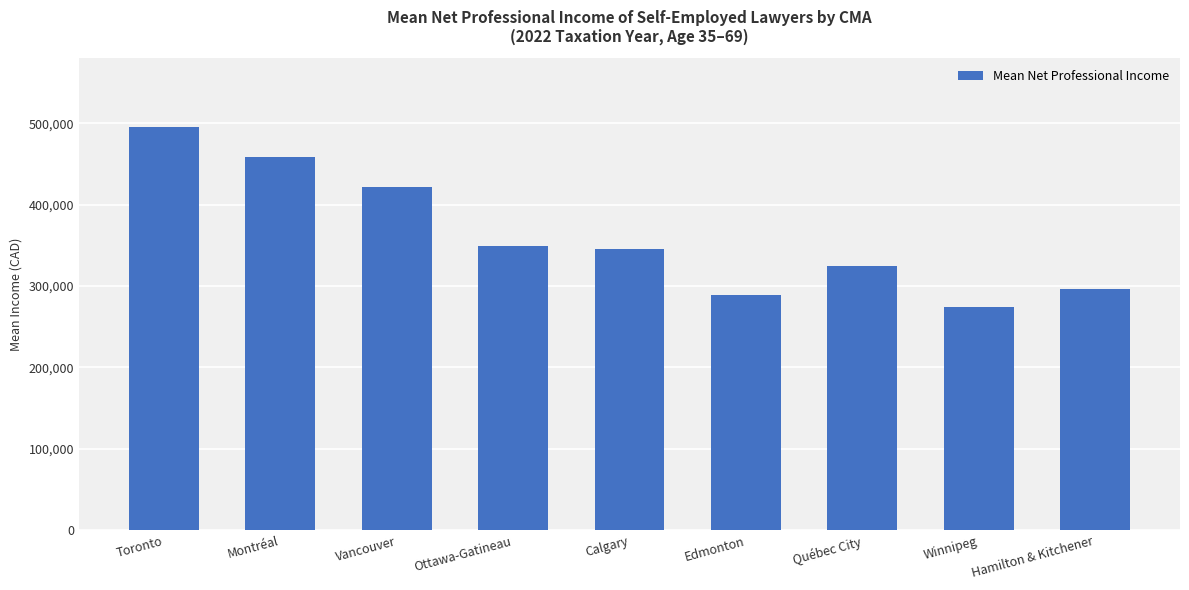

Is it true that the value at Calgary is 606226?

False